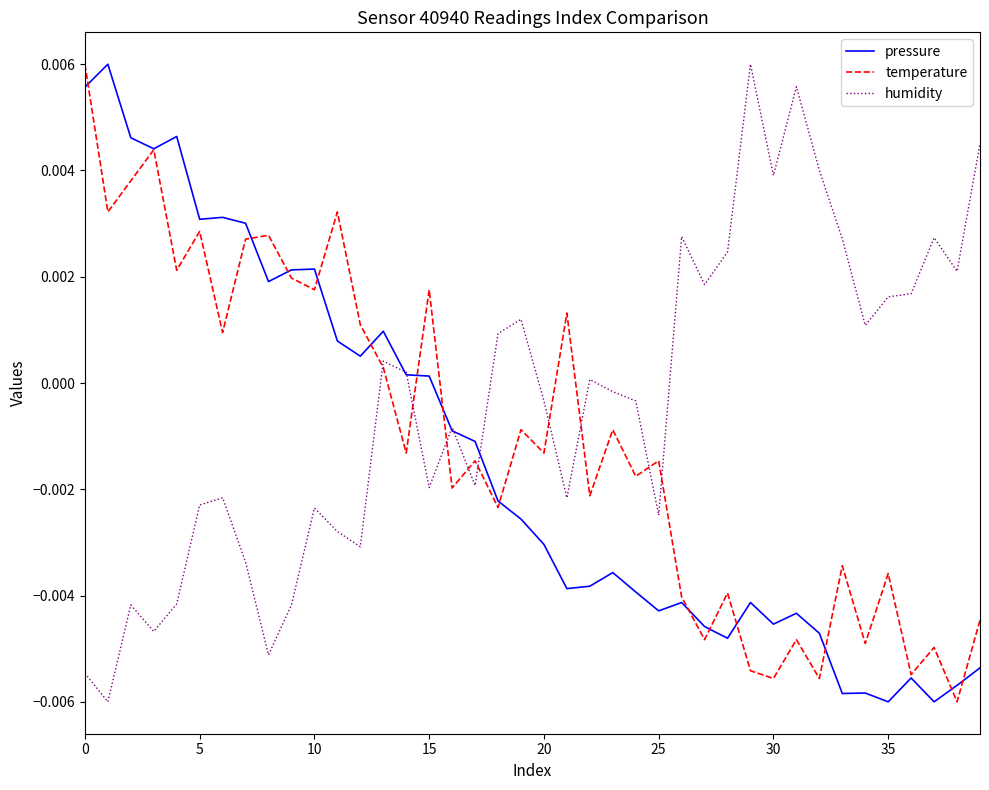

Rank the series by their average value, from highest to lowest.

humidity, temperature, pressure